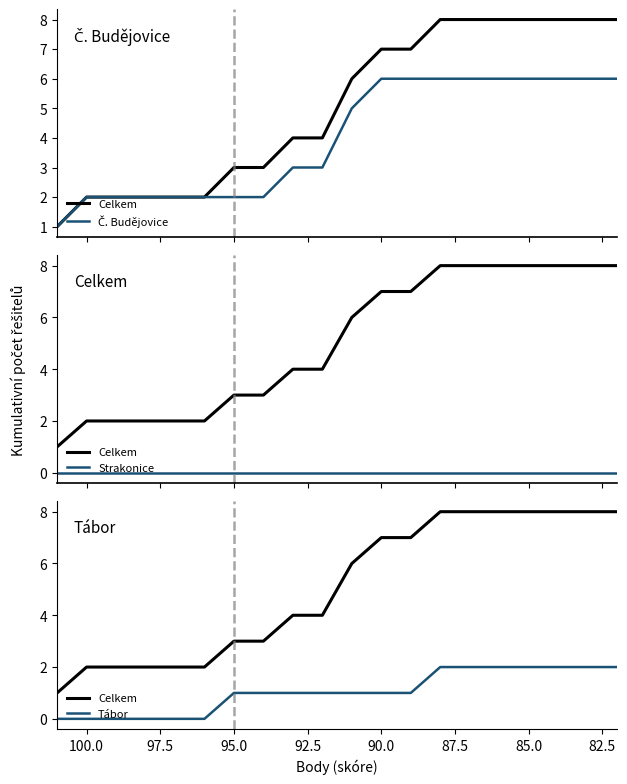

How many data points does each series have?

20